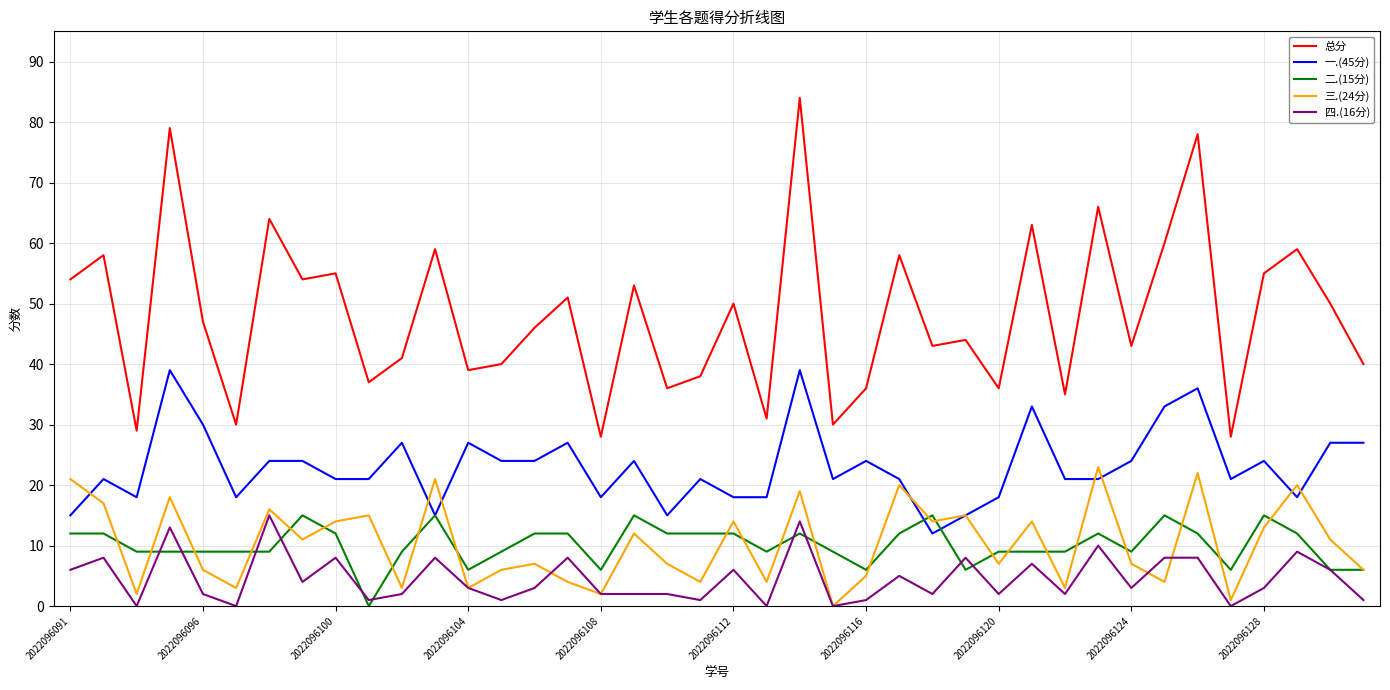

True or false: 二.(15分) and 总分 cross at least once.

False